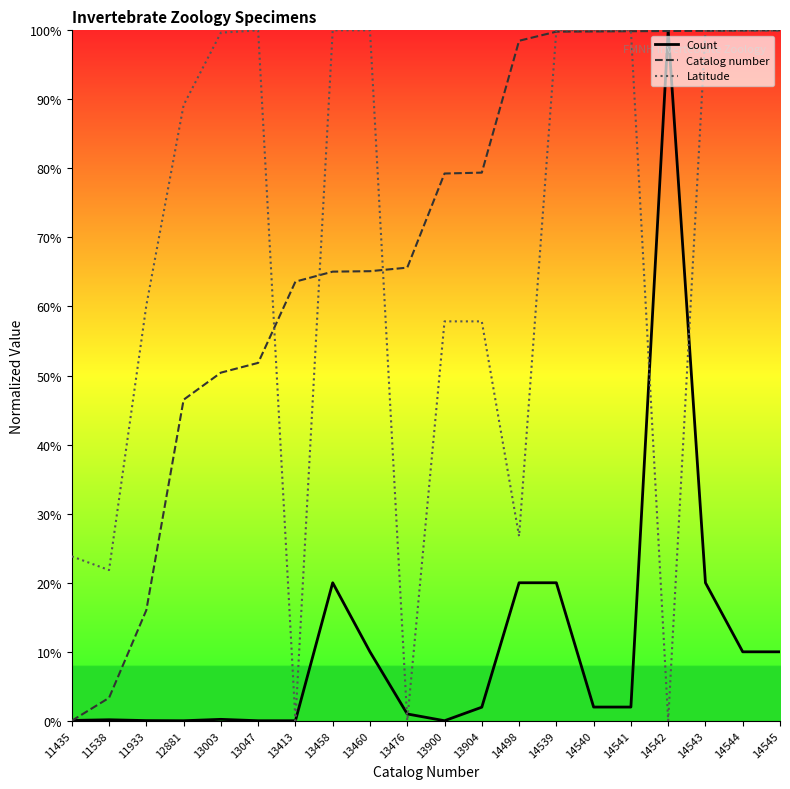

Where is Catalog number nearest to the value 50?

13003